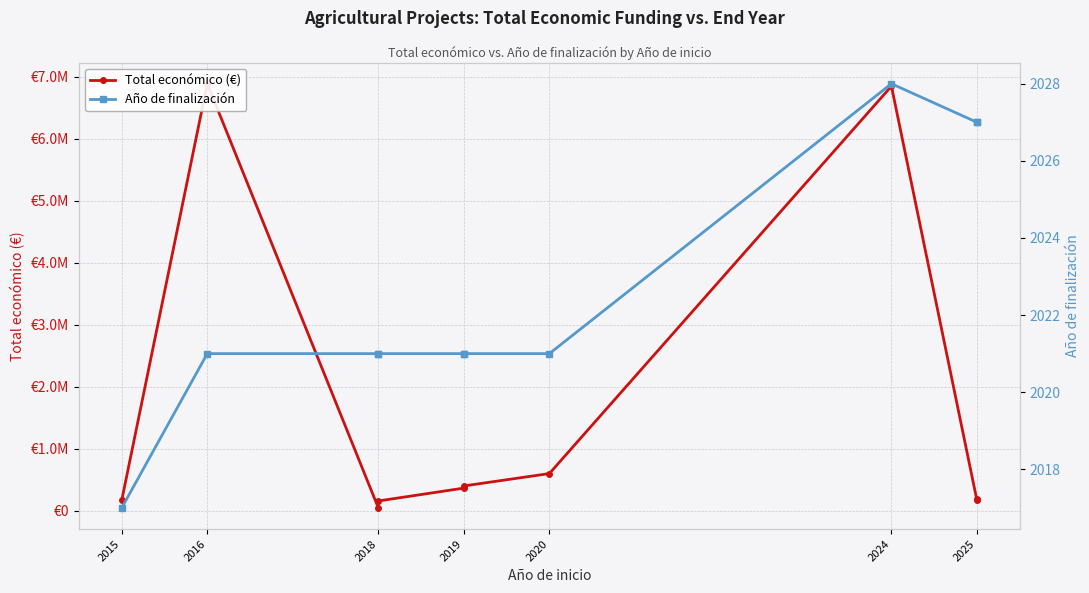

At which category is the sum across all series the highest?

2016